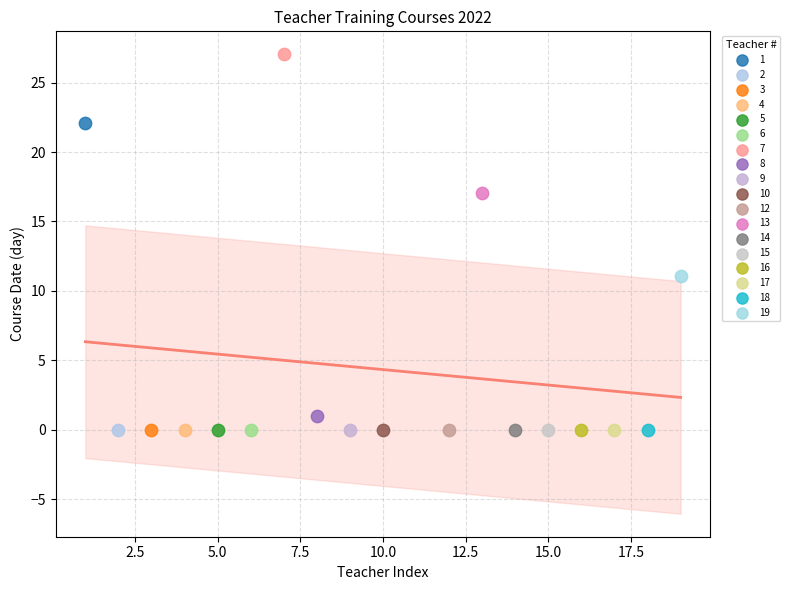

What are all the series names shown in the legend?

1, 2, 3, 4, 5, 6, 7, 8, 9, 10, 12, 13, 14, 15, 16, 17, 18, 19